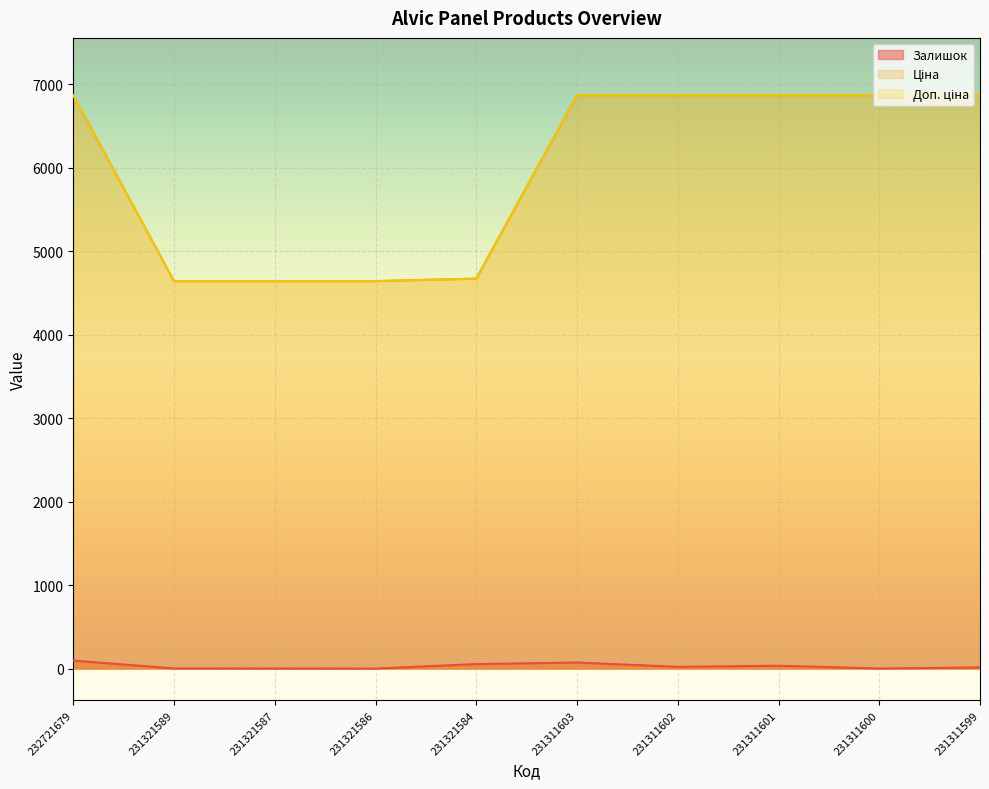

Which label corresponds to the largest value in the chart?

232721679